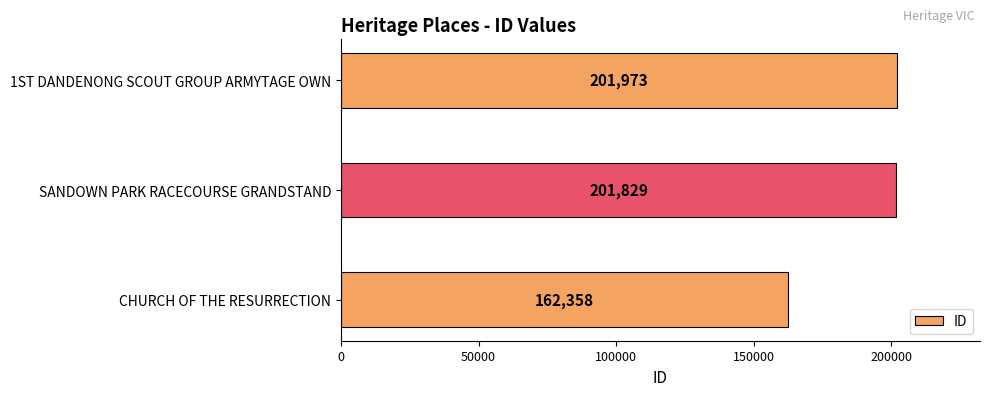

What is the greatest value displayed?

201973